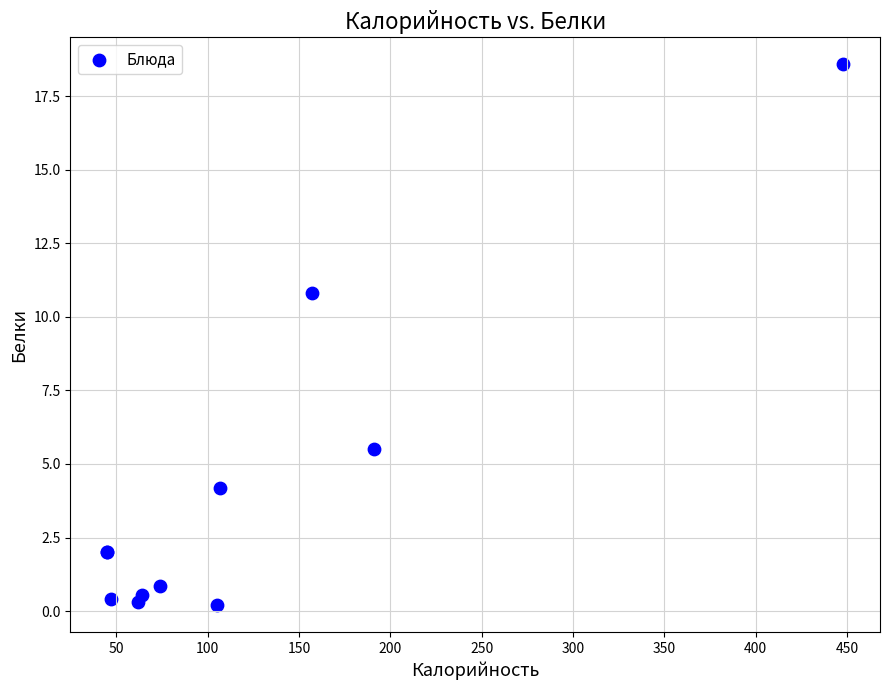

What Y value in the scatter plot is closest to 9?

10.8